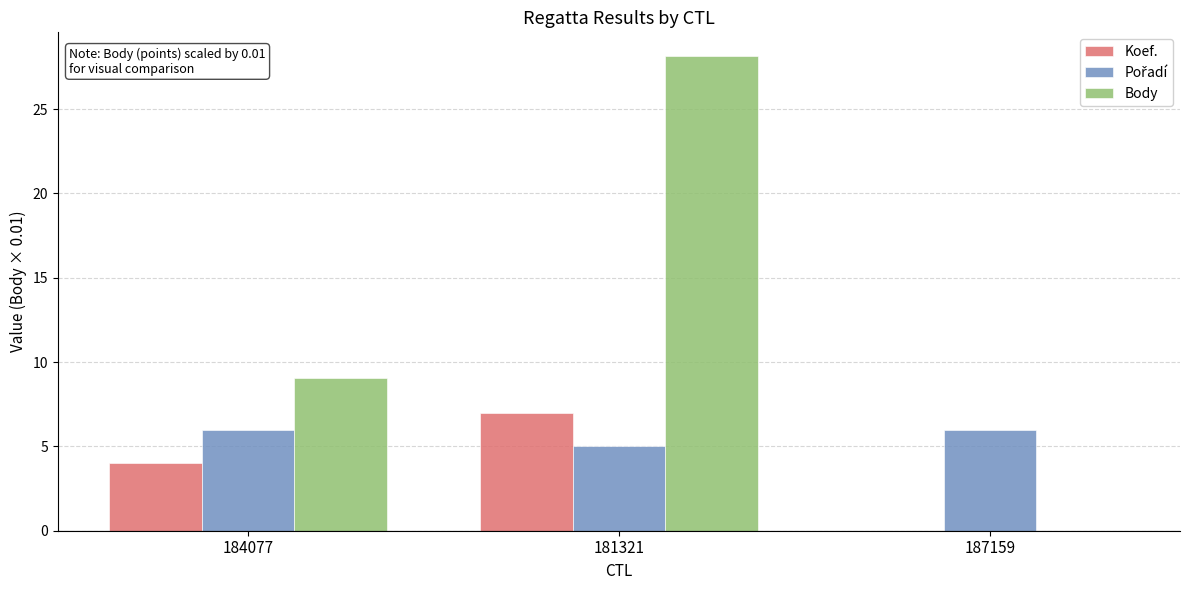

Where is Body nearest to the value 14?

184077